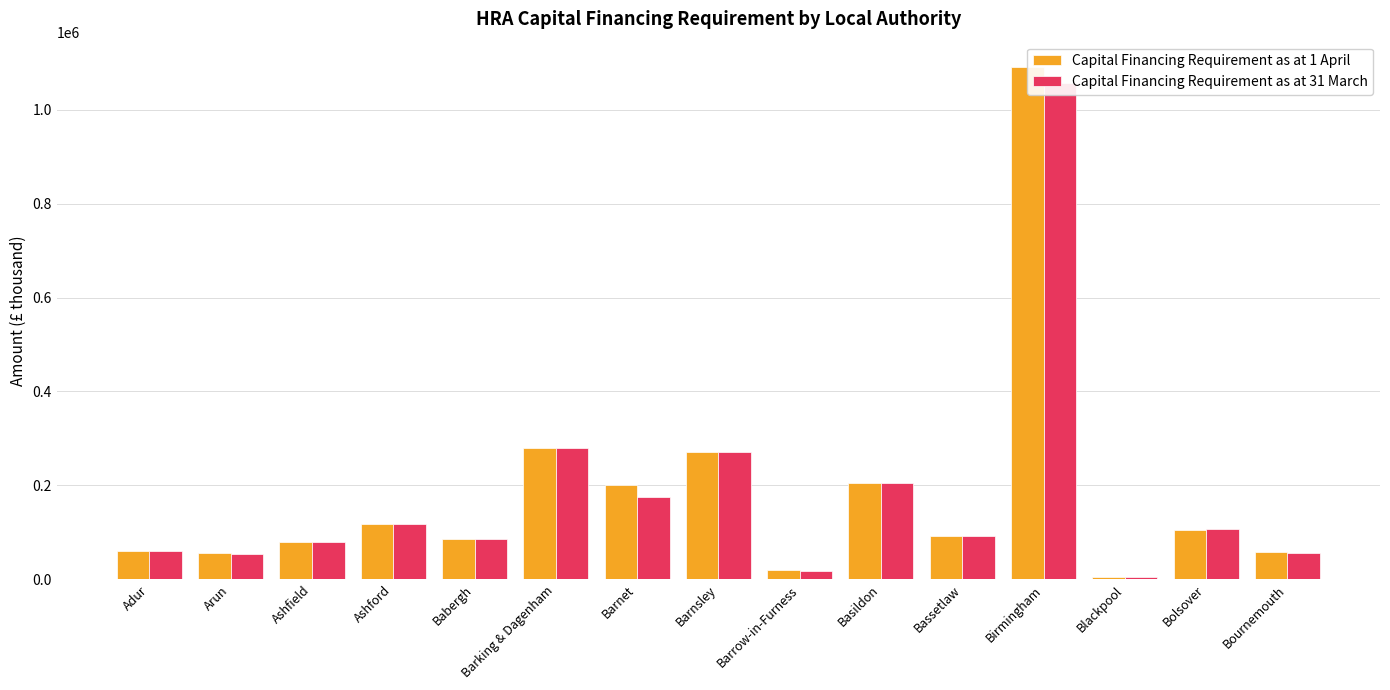

Rank the categories by Capital Financing Requirement as at 1 April value from highest to lowest.

Birmingham, Barking & Dagenham, Barnsley, Basildon, Barnet, Ashford, Bolsover, Bassetlaw, Babergh, Ashfield, Adur, Bournemouth, Arun, Barrow-in-Furness, Blackpool